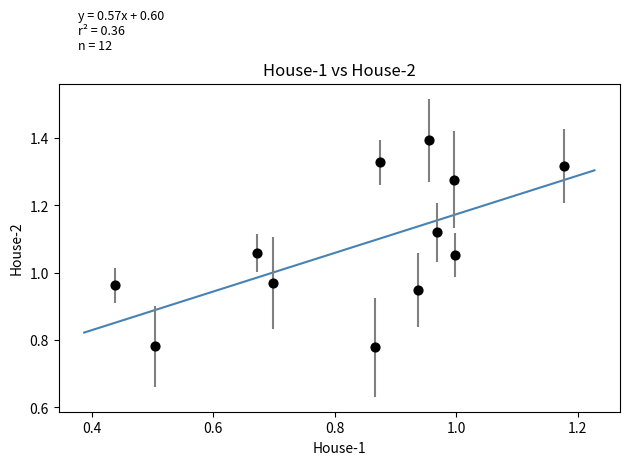

What is the range of X values (max minus min)?

0.7